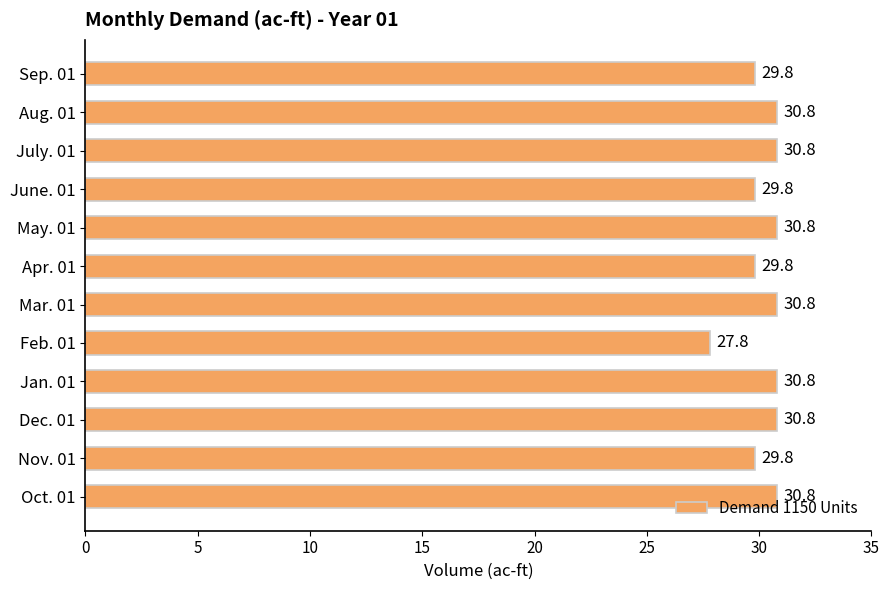

What is the difference between the values at Dec. 01 and Apr. 01?

1.0